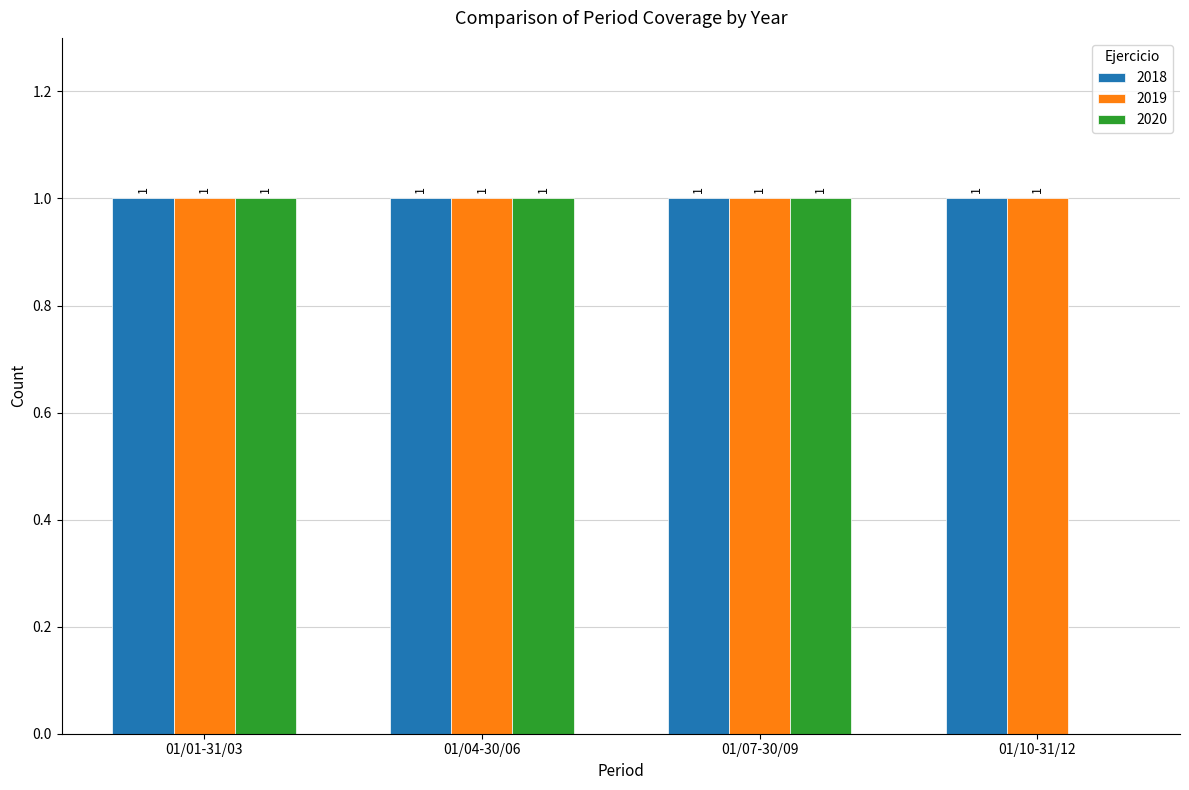

Is it true that 2019 equals 1 at 01/07-30/09?

True